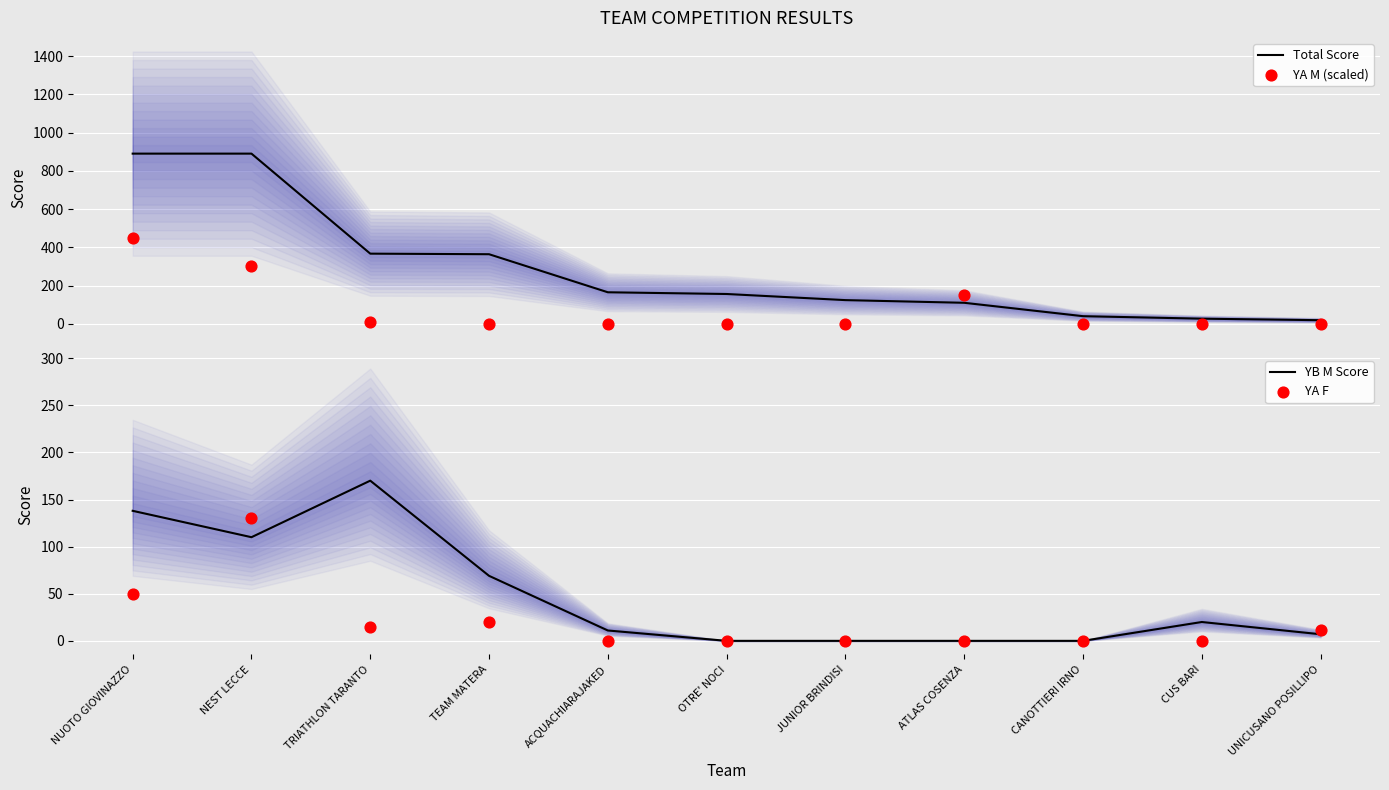

Which series reaches the minimum Y coordinate?

YA M (scaled)